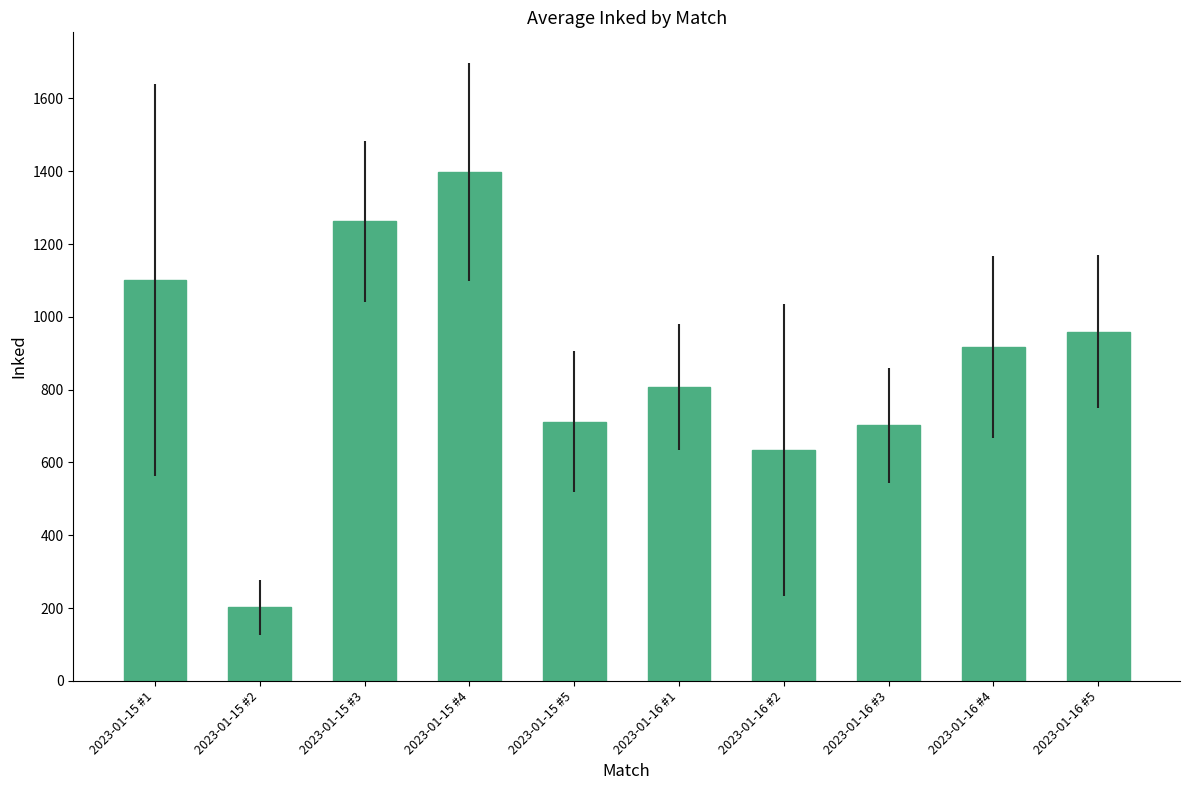

What is the difference between the maximum and minimum values?

1195.5